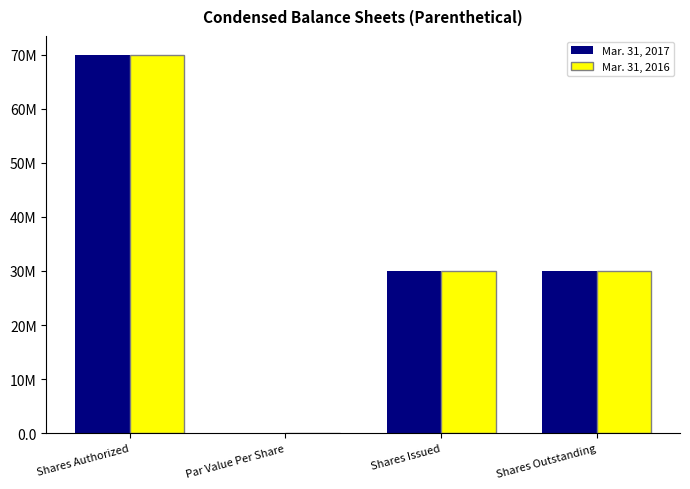

Which series has the largest range (max minus min)?

Mar. 31, 2017